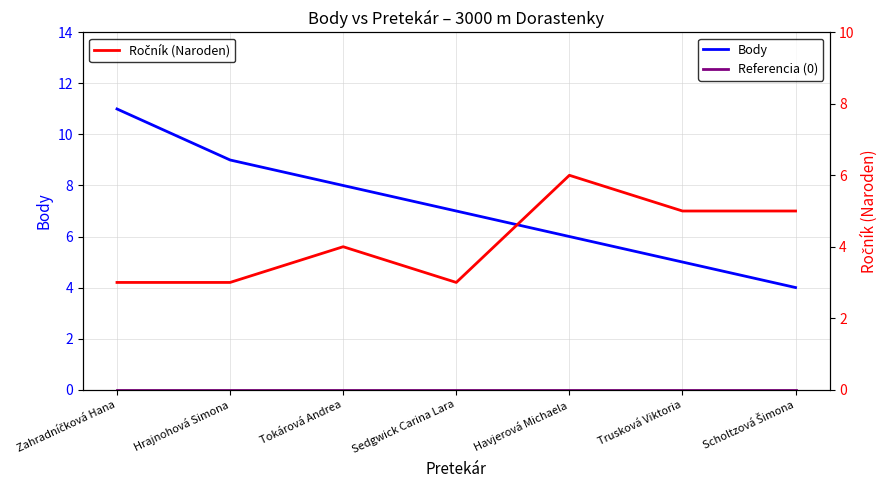

Reading right to left, extract all data points from this chart.

Body: 4	5	6	7	8	9	11
Referencia (0): 0	0	0	0	0	0	0
Ročník (Naroden): 5	5	6	3	4	3	3